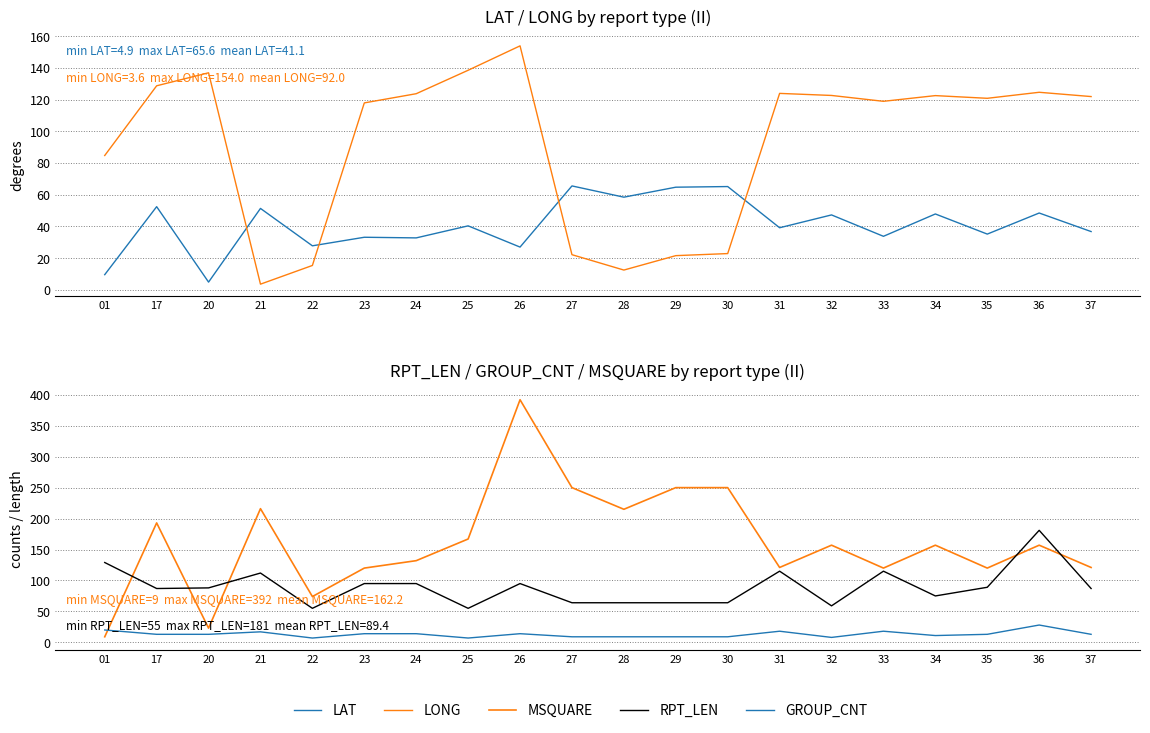

What is the total value across all series at 28?

359.0